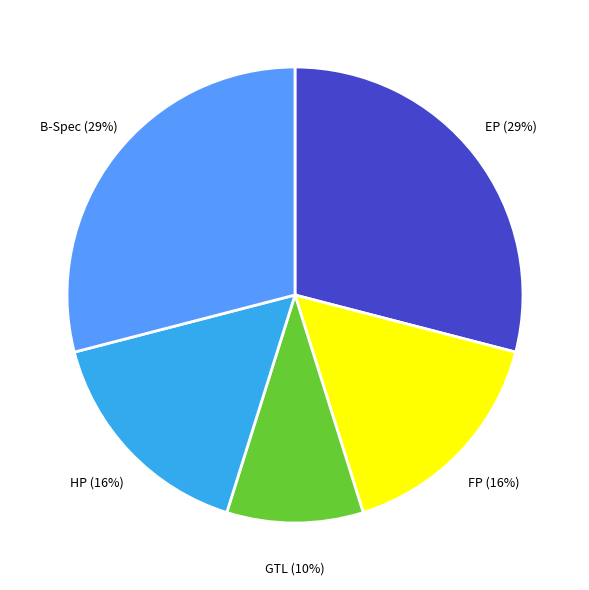

Is there a majority slice in this chart?

No